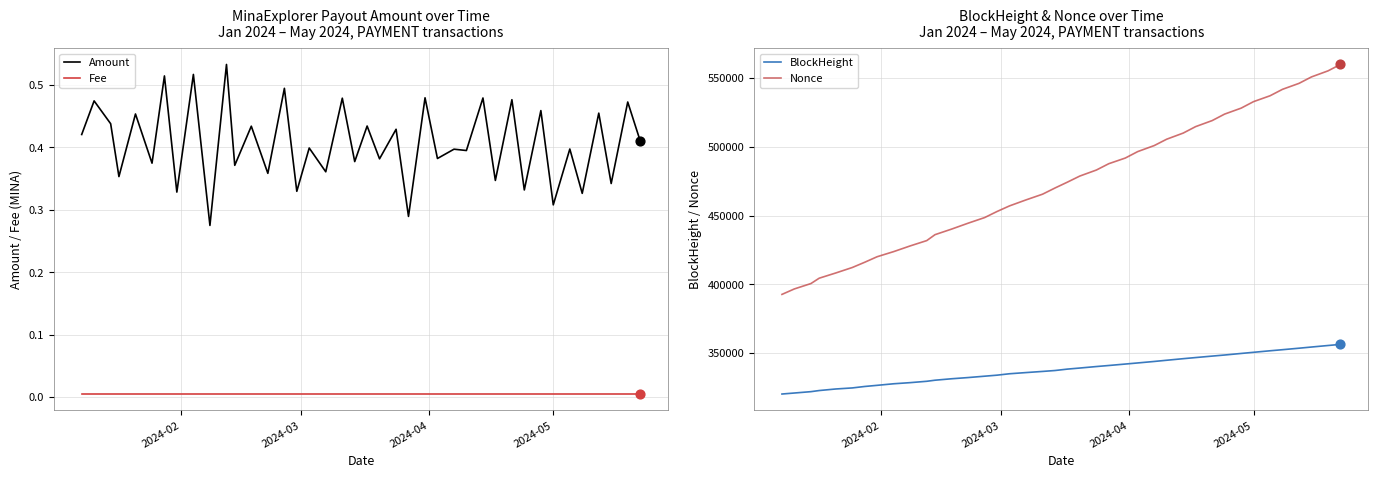

Which series has the largest Y range (max minus min)?

Nonce